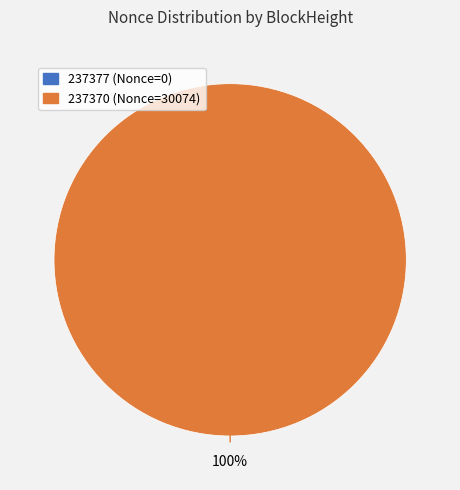

Is it true that 237377 is 0% of the pie?

True